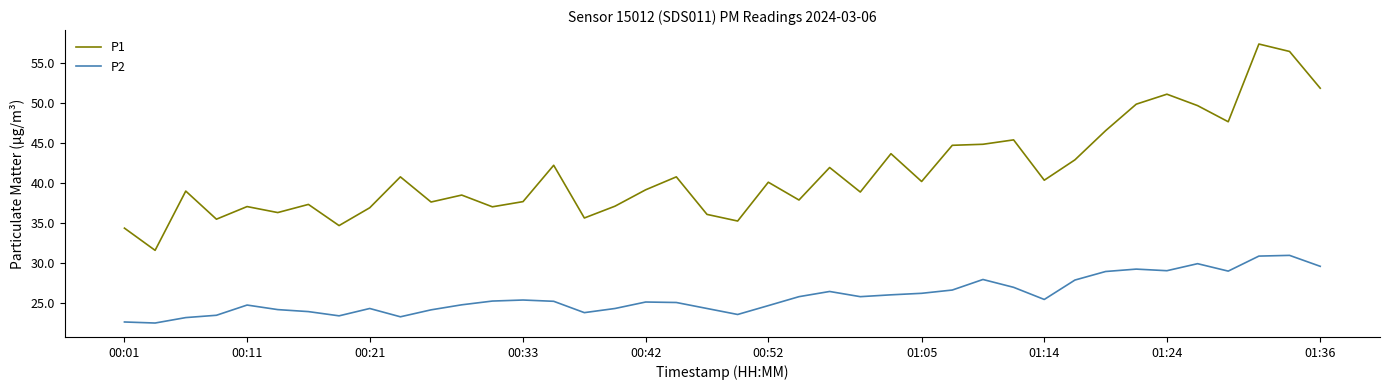

Which series has the widest spread of values?

P1